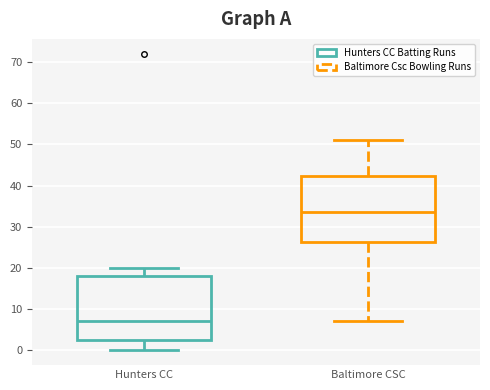

Which box's median line is the lowest?

Hunters CC